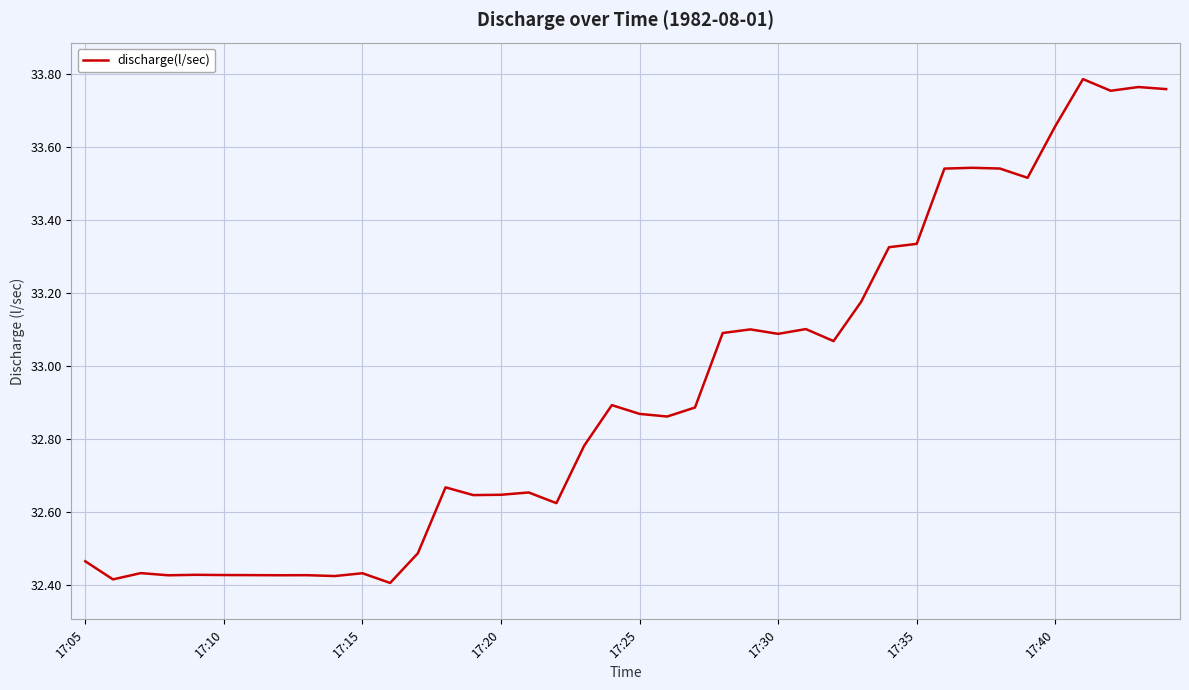

What is the difference between the maximum and minimum values?

1.4